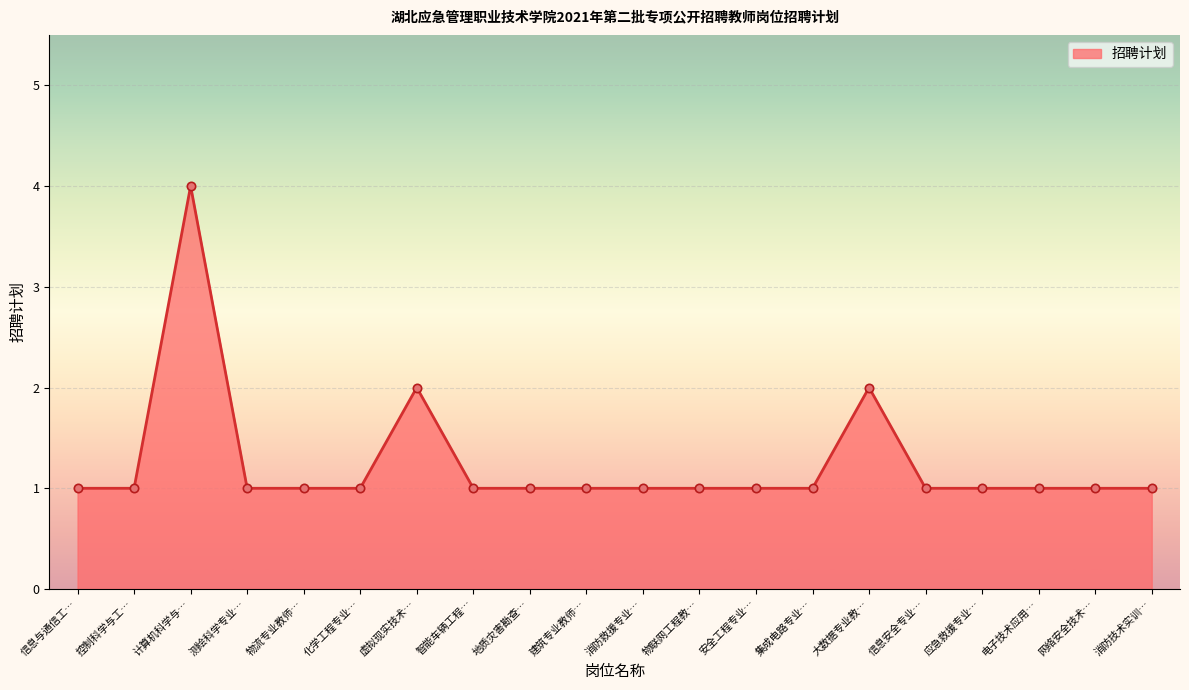

True or false: there are more than 1 points higher than both neighbors.

True